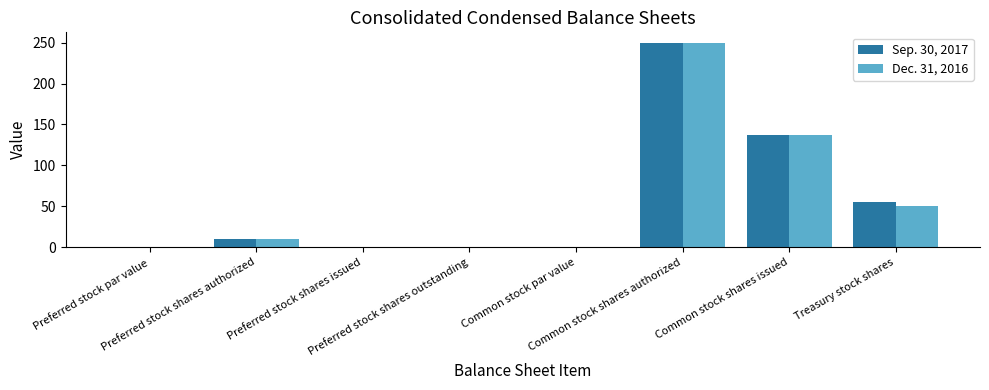

How many groups of bars are there?

8